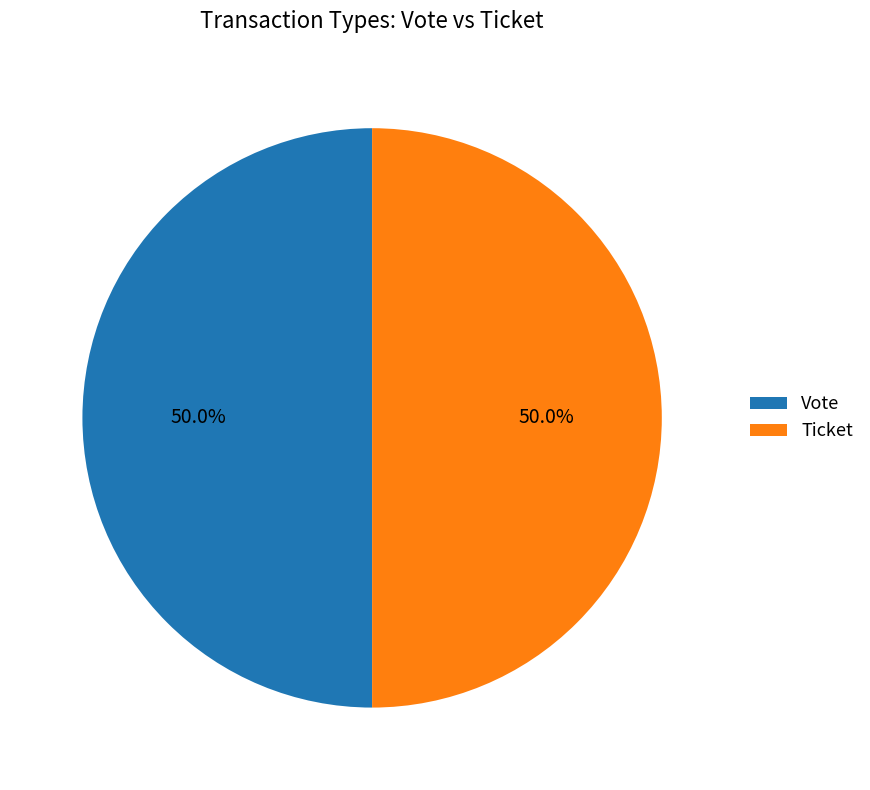

Count the number of slices in the pie.

2